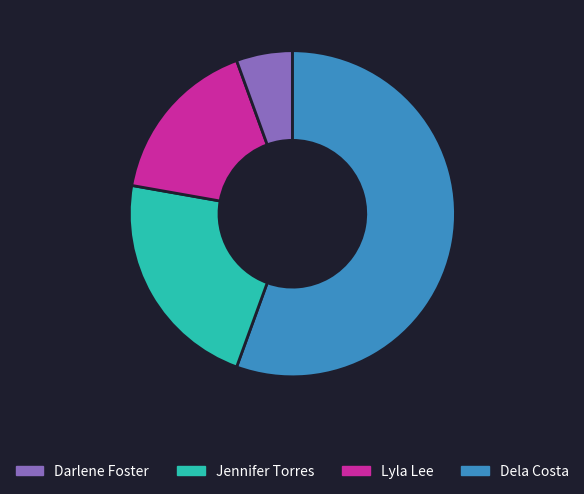

Is there a majority slice in this chart?

Yes